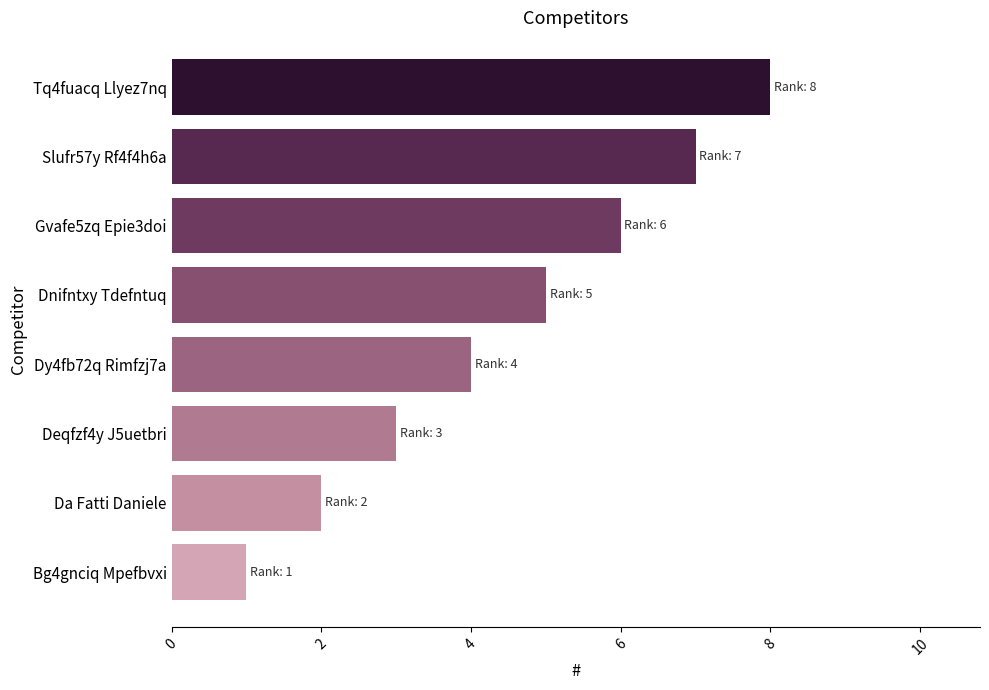

Which label corresponds to the smallest value in the chart?

Bg4gnciq Mpefbvxi